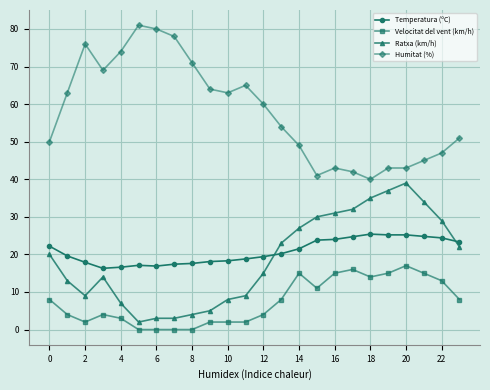

What is the highest value of the Temperatura (ºC) series?

25.4